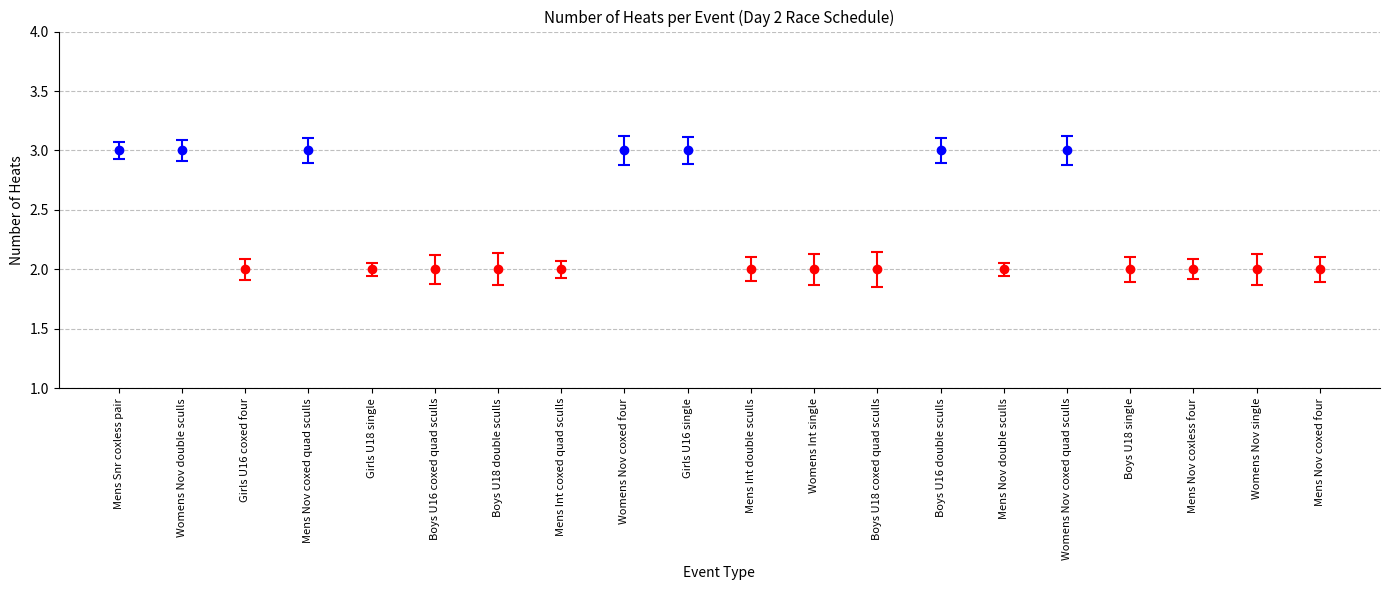

What is the label of the 16th bar from the left?

Womens Nov coxed quad sculls